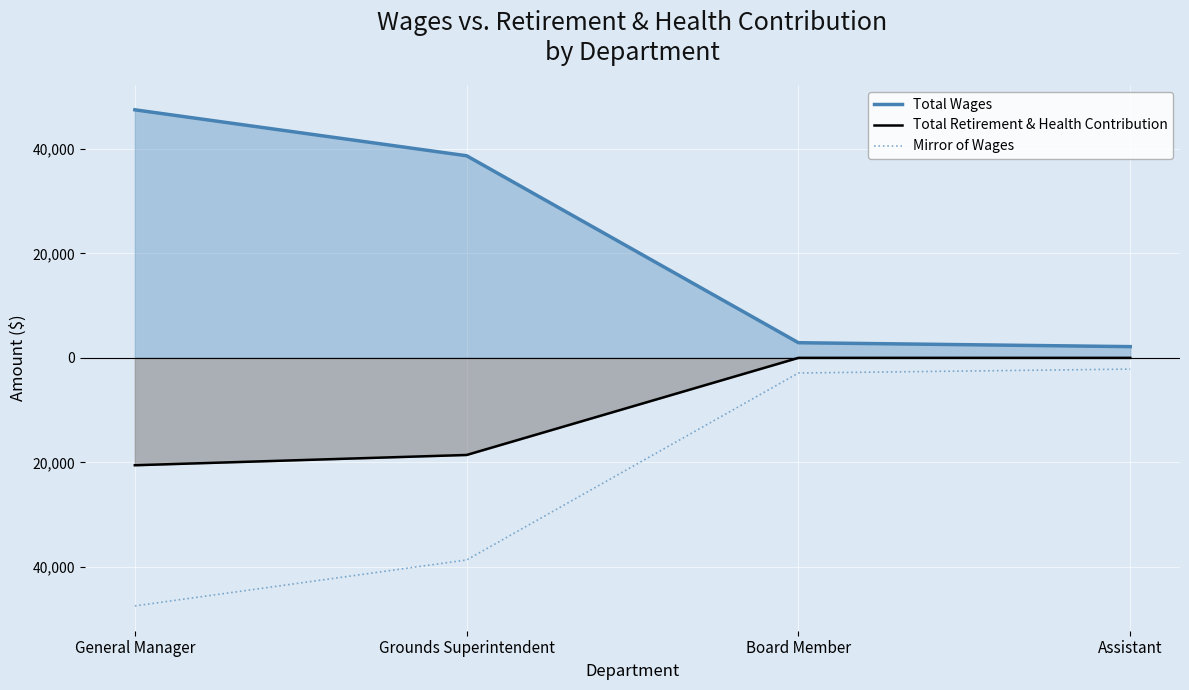

True or false: Total Wages and Mirror of Wages intersect in this chart.

False